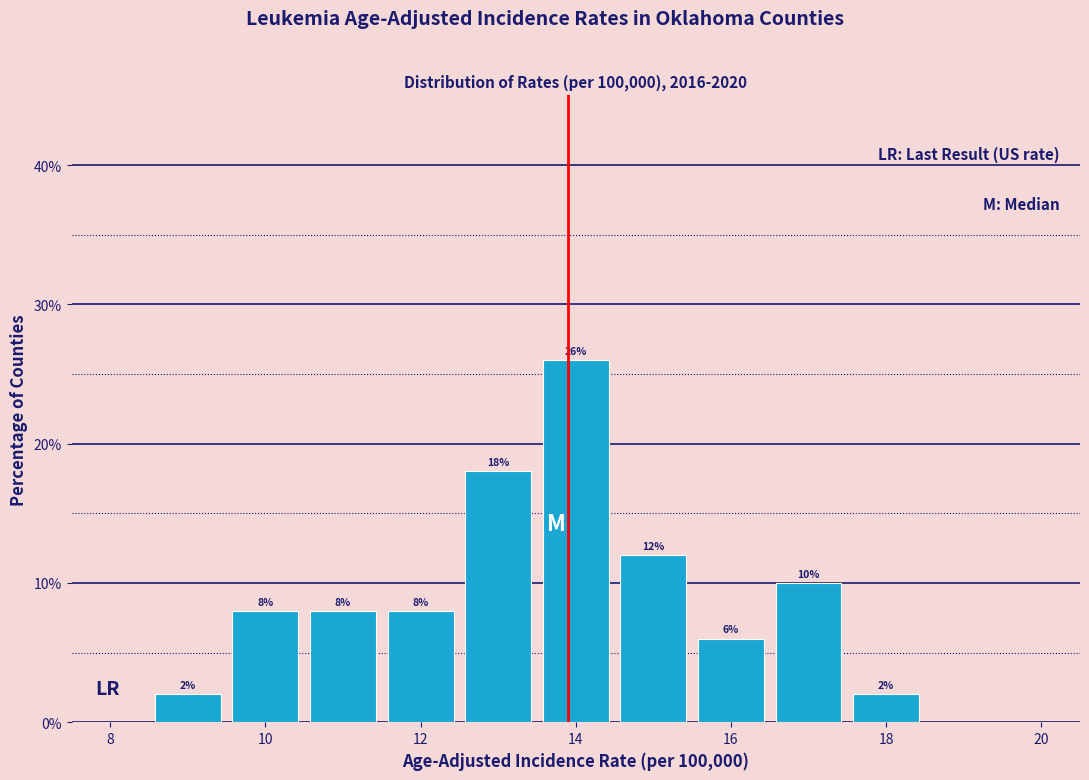

Over which range of the x-axis is the bar tallest?

13.5 to 14.5